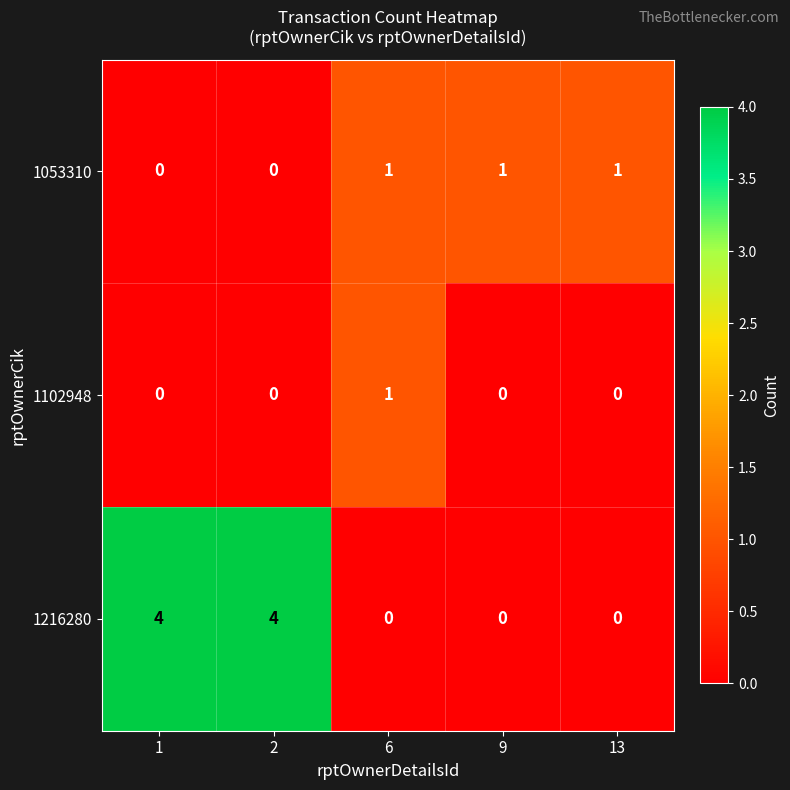

Rank the series by their average value, from lowest to highest.

1102948, 1053310, 1216280